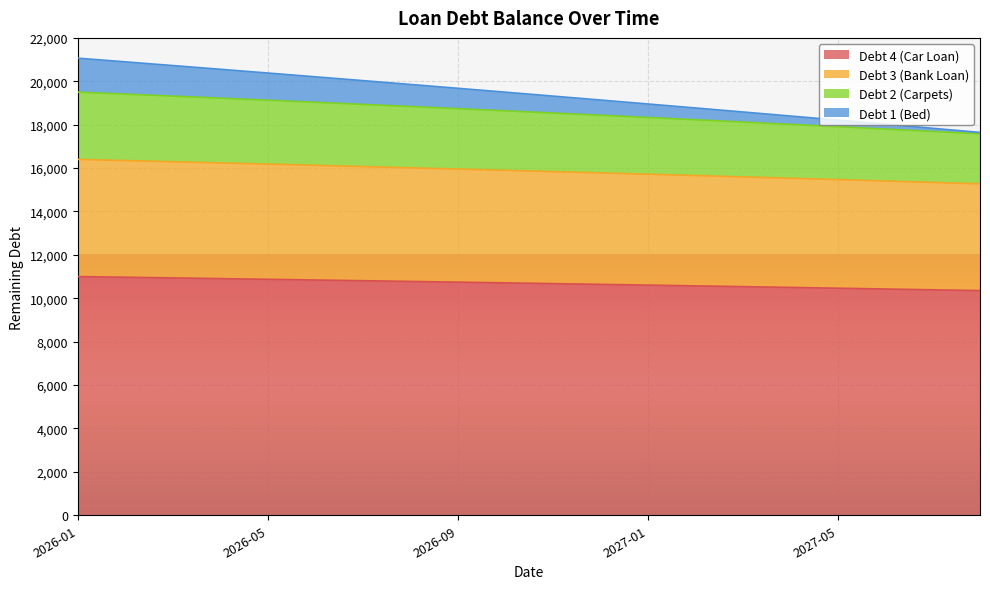

True or false: Debt 1 (Bed) and Debt 2 (Carpets) intersect in this chart.

False